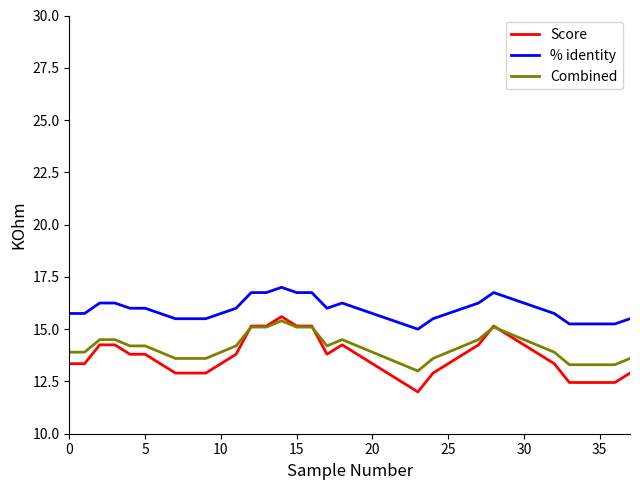

List the series in order of their overall mean, highest first.

% identity, Combined, Score